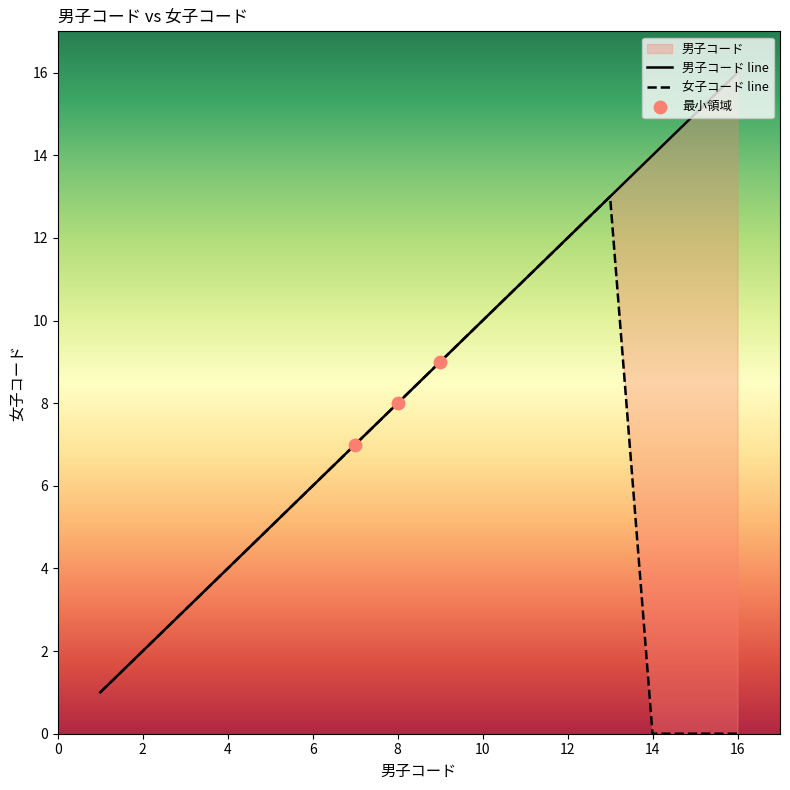

Which series reaches the maximum Y coordinate?

男子コード